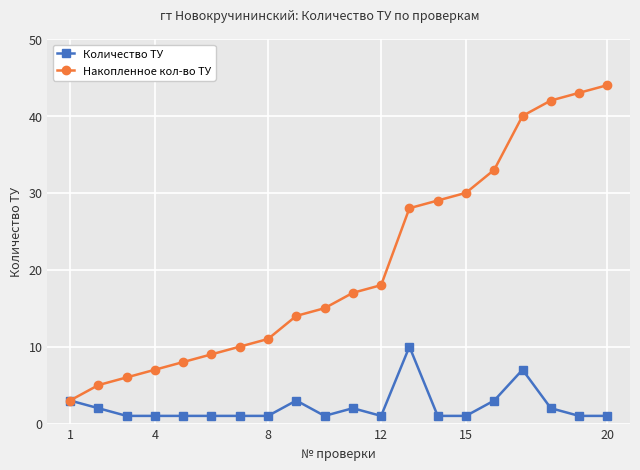

What is the value of the Количество ТУ point at the 19th from the left?

1